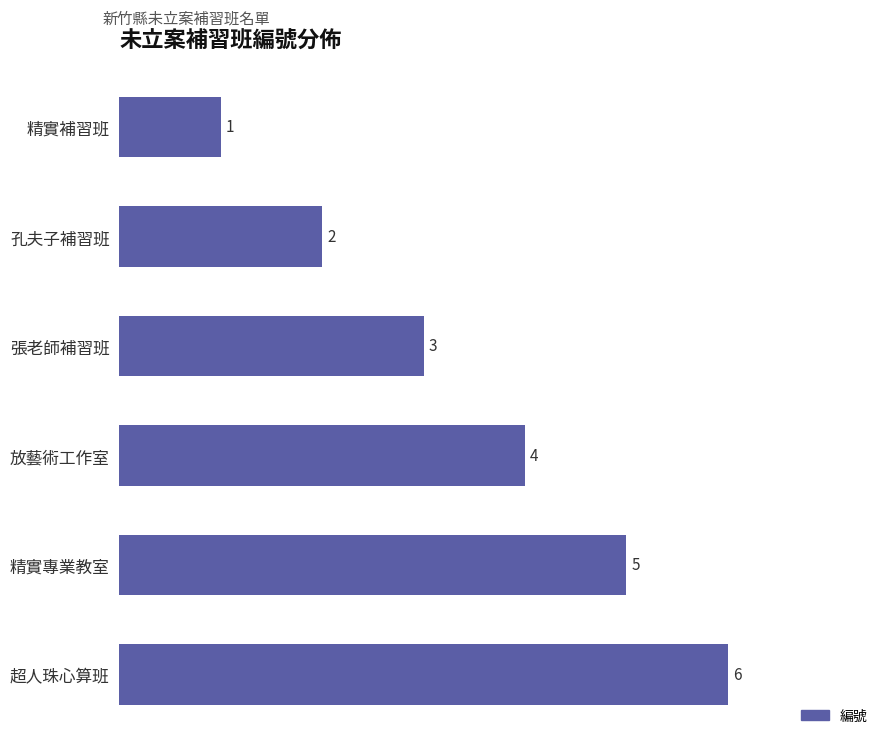

How many data points are less than 4?

3